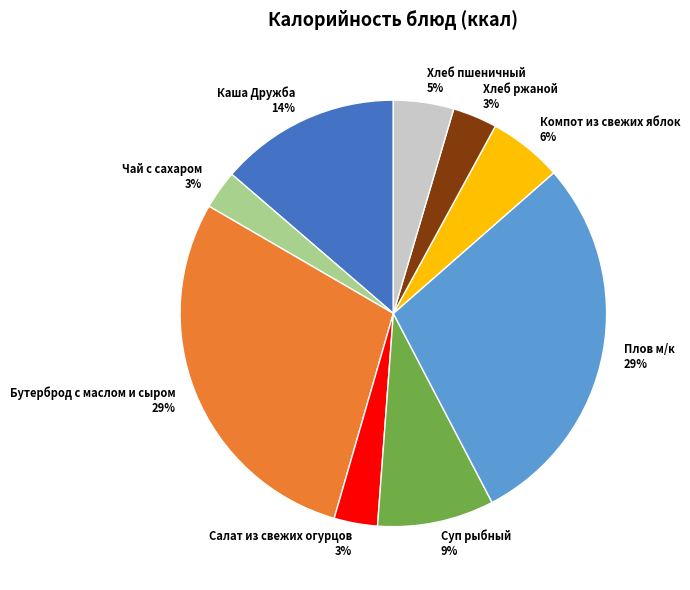

To the nearest percent, what portion does Хлеб пшеничный represent?

5%